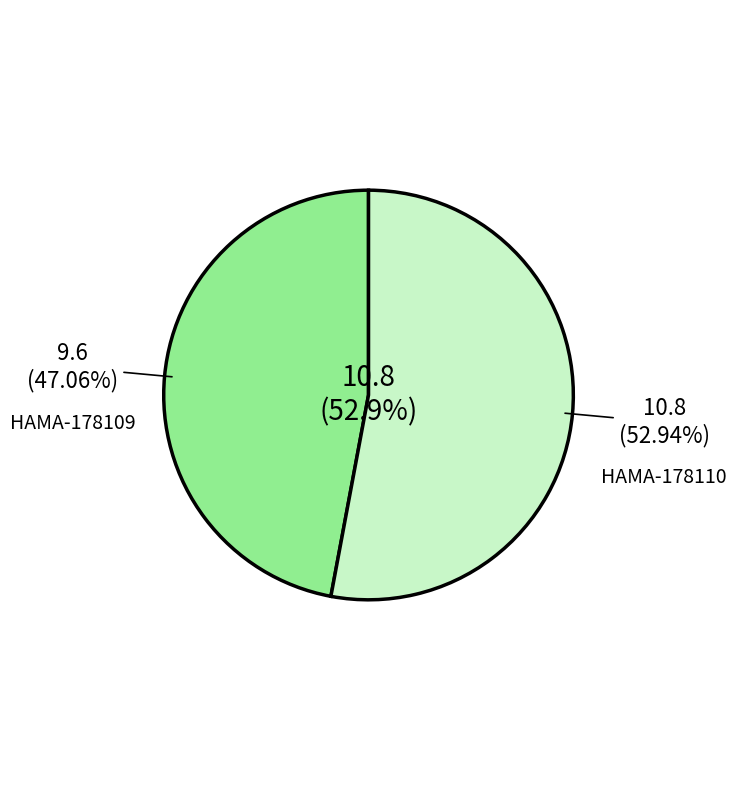

To the nearest percent, what portion does HAMA-178109 represent?

47%